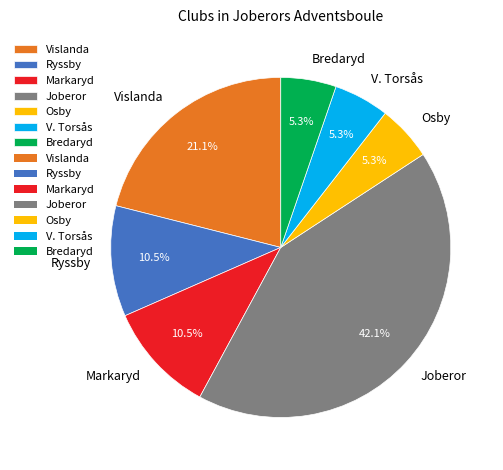

What is the ratio of the value at Vislanda to the value at Markaryd?

2.0